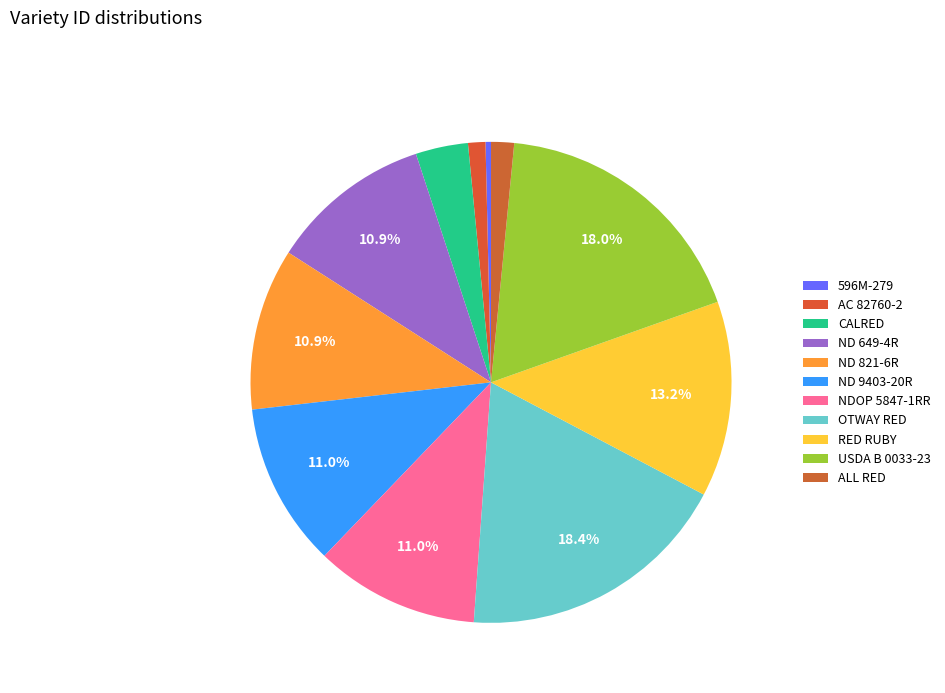

To the nearest percent, what is the difference between the RED RUBY and OTWAY RED slice percentages?

5%